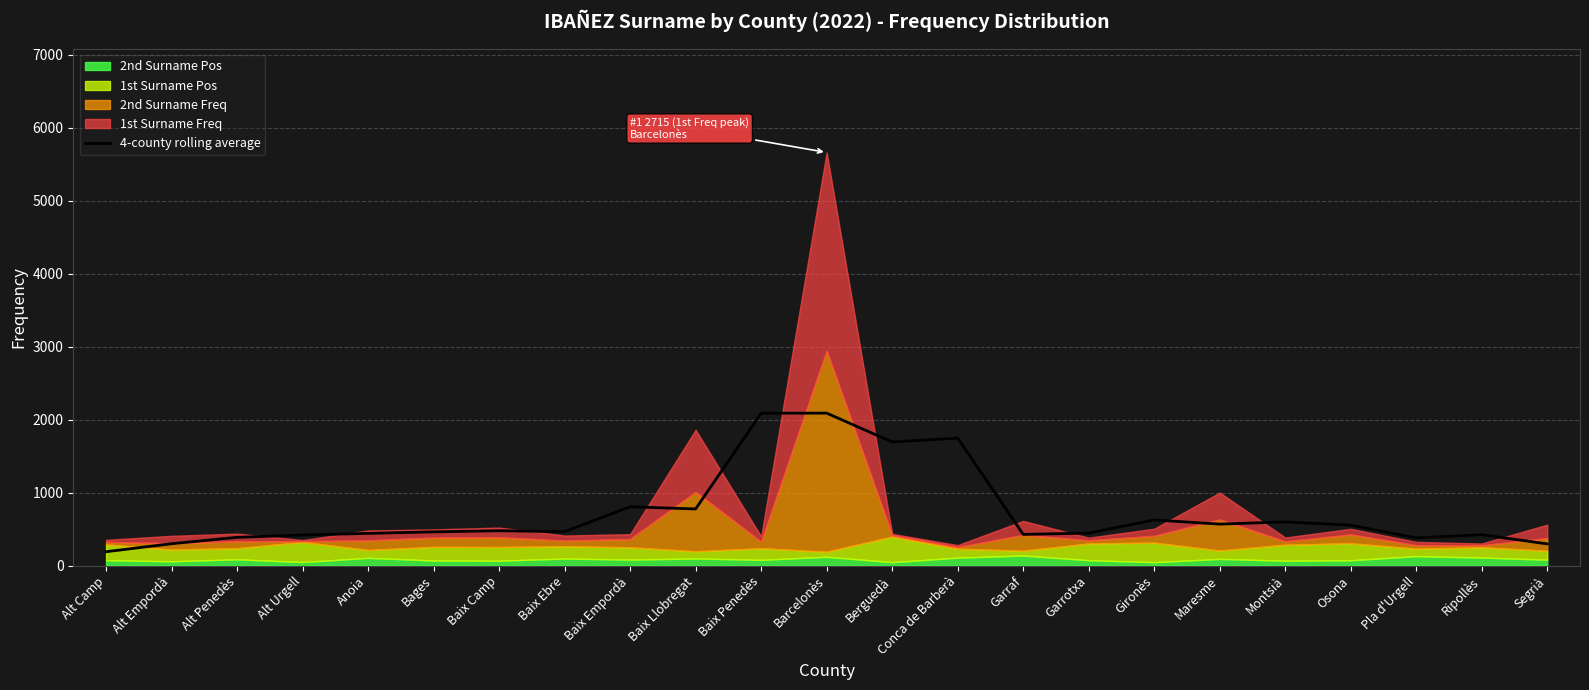

What is the difference between the maximum and minimum values?

1898.2